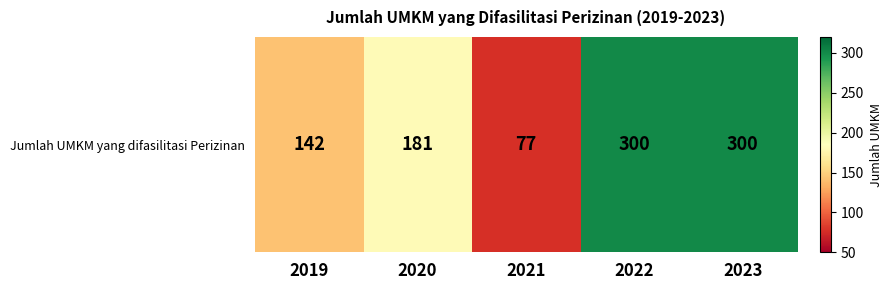

At how many categories does at least one series exceed 218?

2